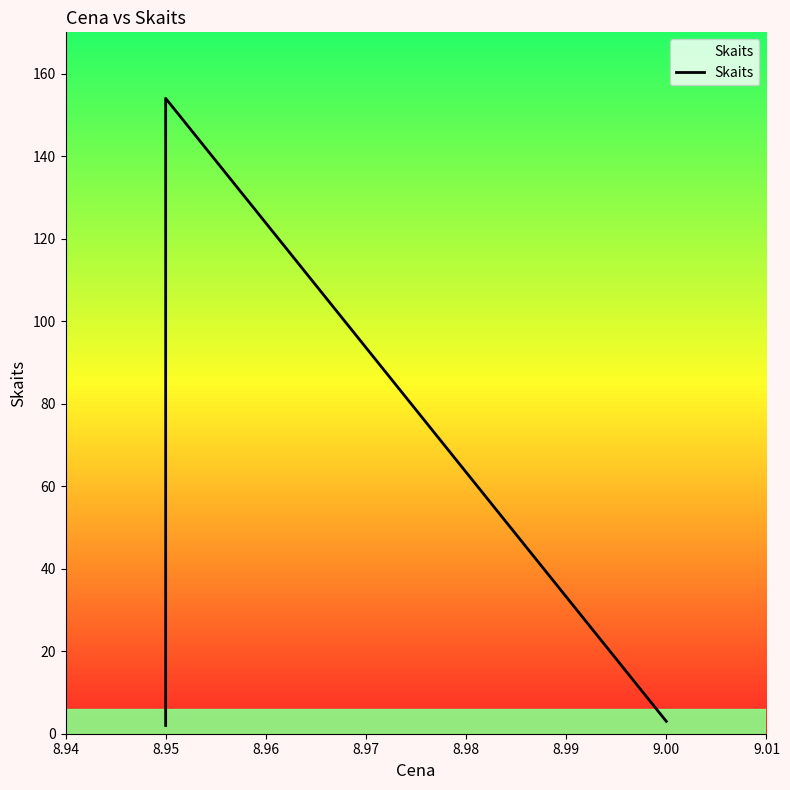

Read the value at 8.95, to the nearest 5.

155